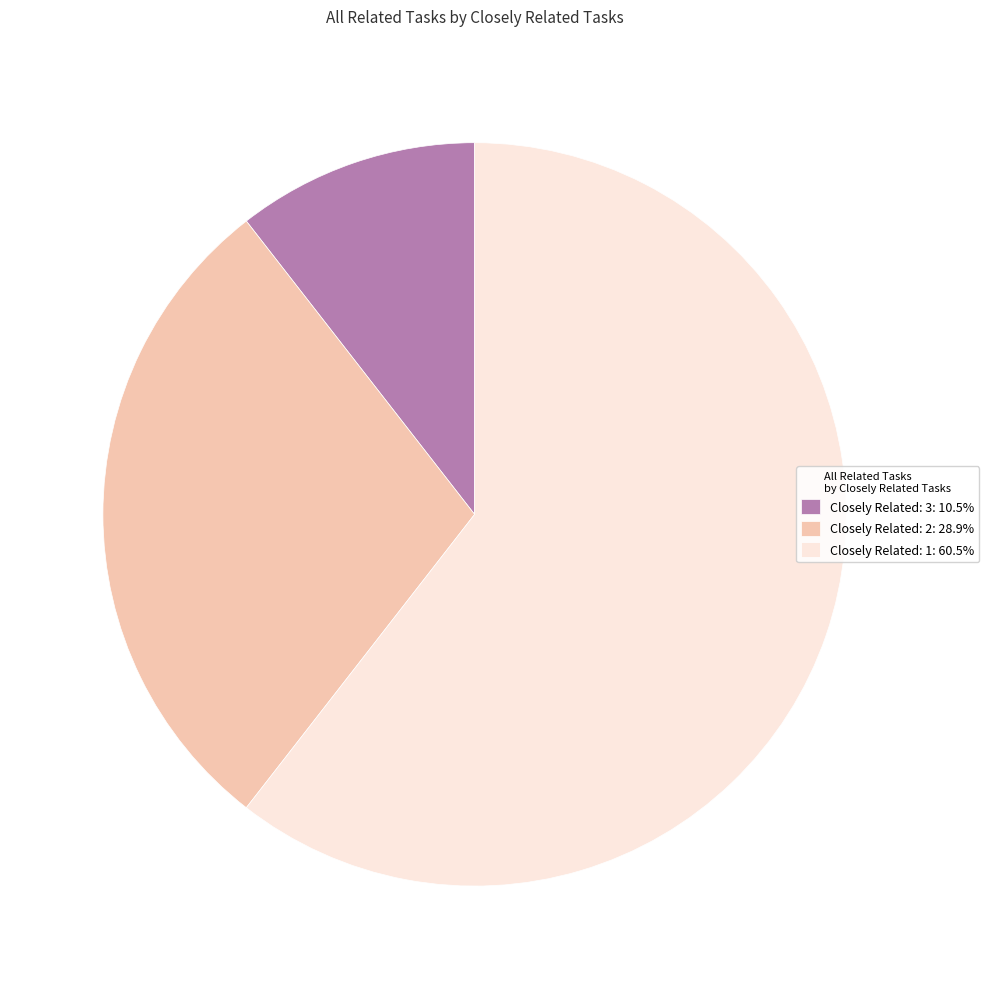

Approximately how many times larger is the value at Closely Related: 1: 60.5% compared to Closely Related: 2: 28.9%?

2.1